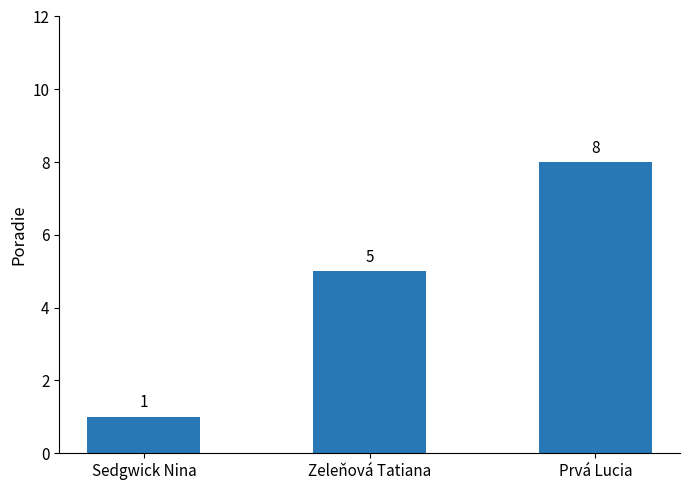

What is the smallest value displayed?

1